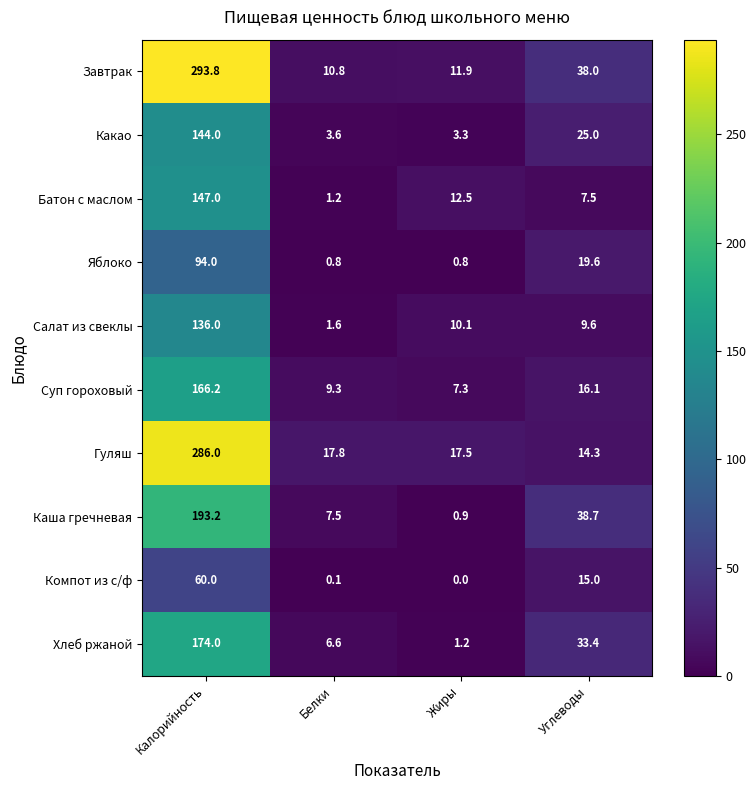

Where is Суп гороховый nearest to the value 86?

Углеводы